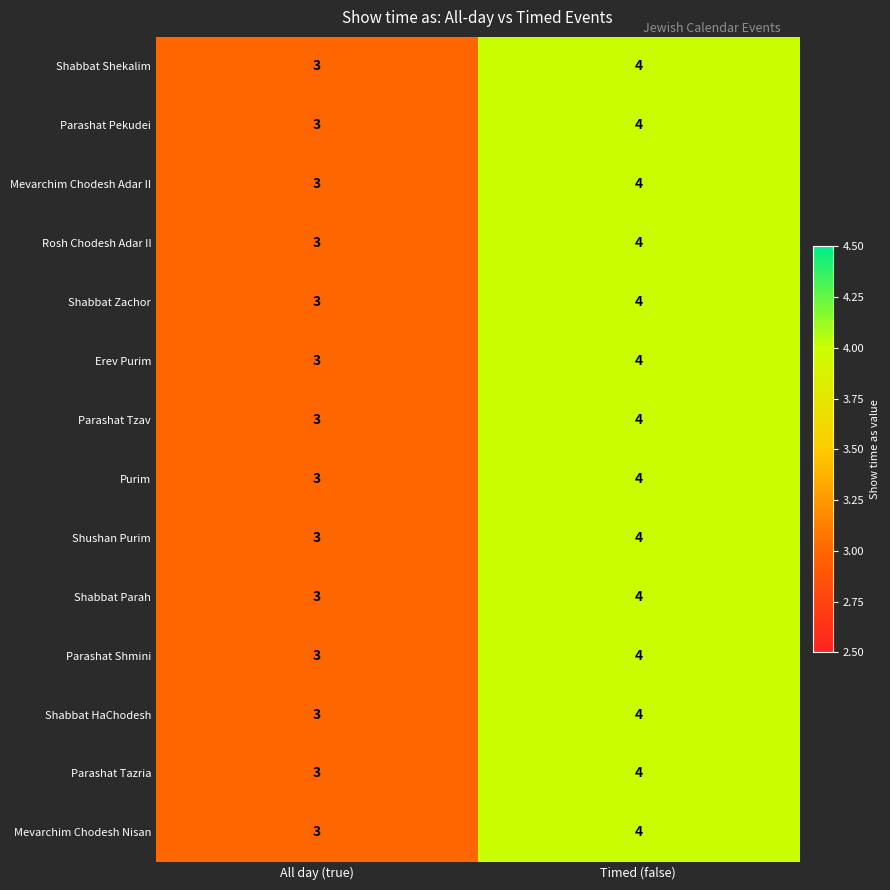

At which label is Parashat Pekudei closest to 3?

All day (true)